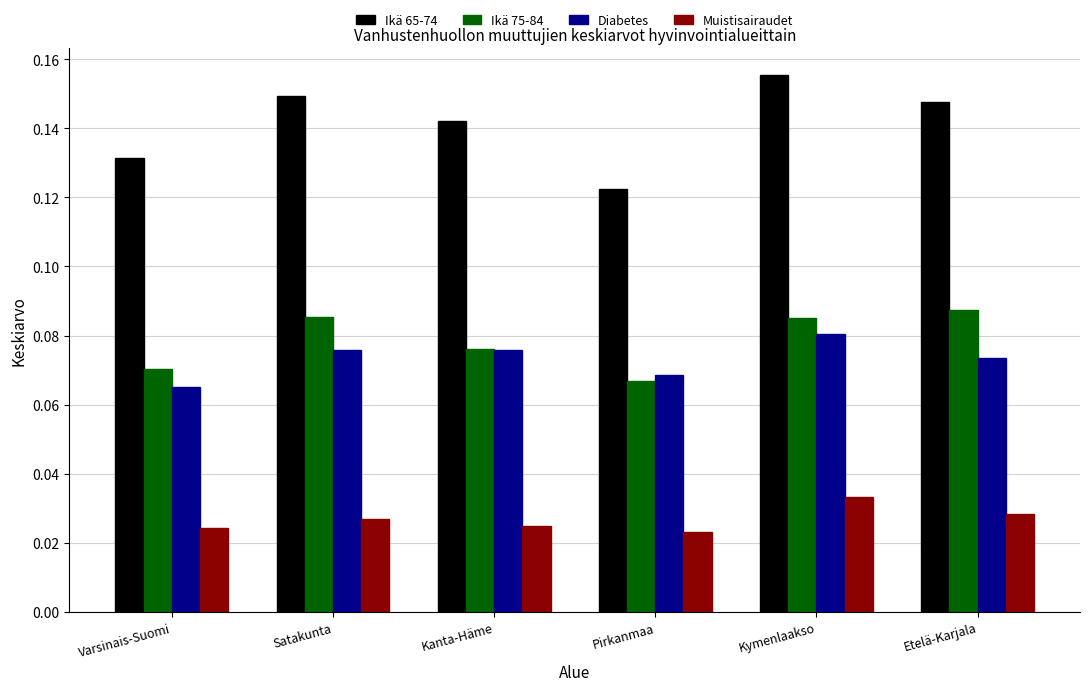

Which category has the highest value in the Muistisairaudet series?

Kymenlaakso